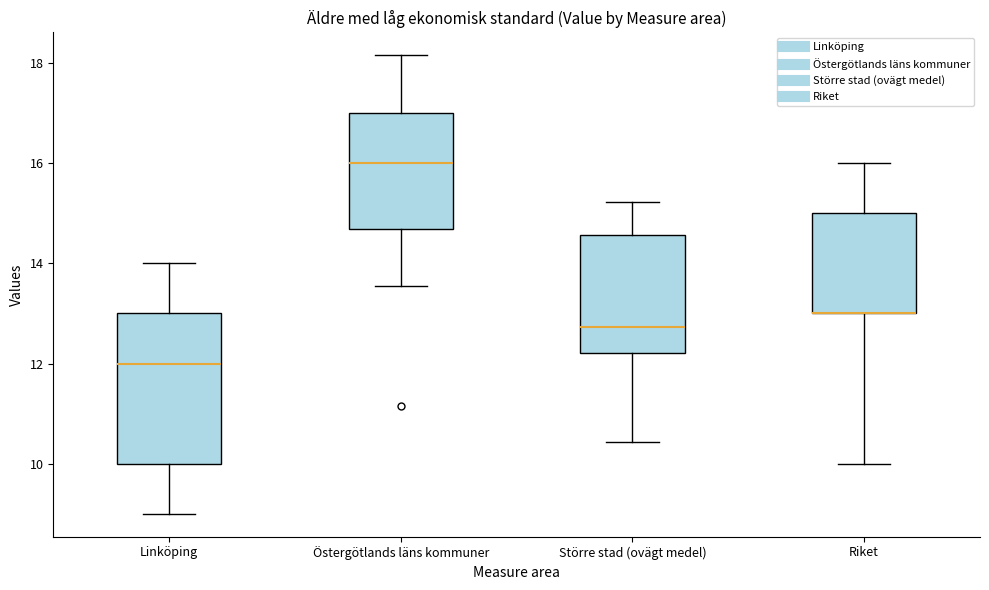

Comparing the boxes themselves (not the whiskers), which one is the tallest?

Linköping